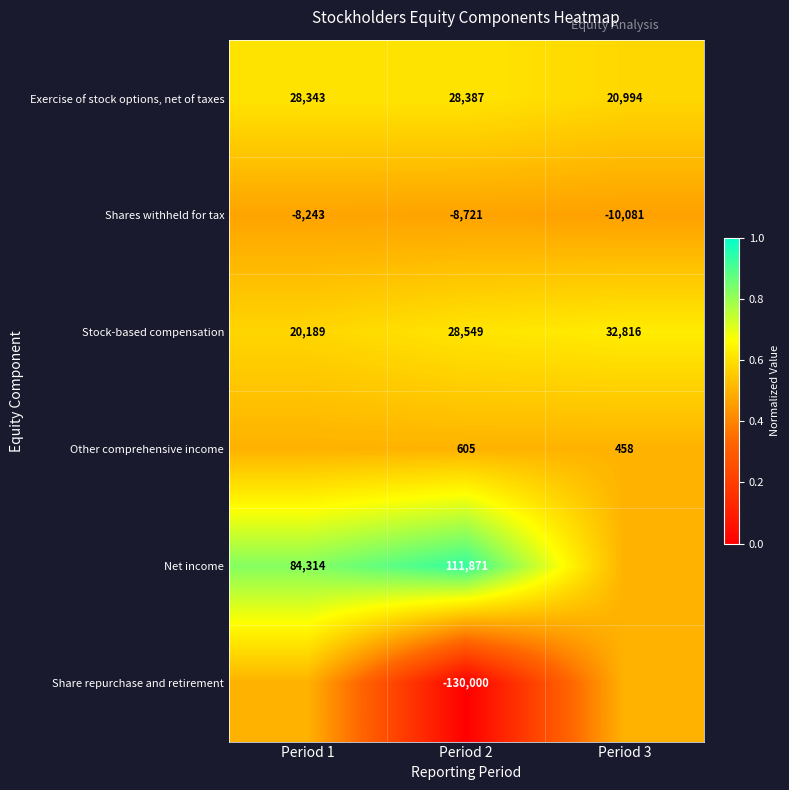

At how many categories does at least one series exceed 0?

3